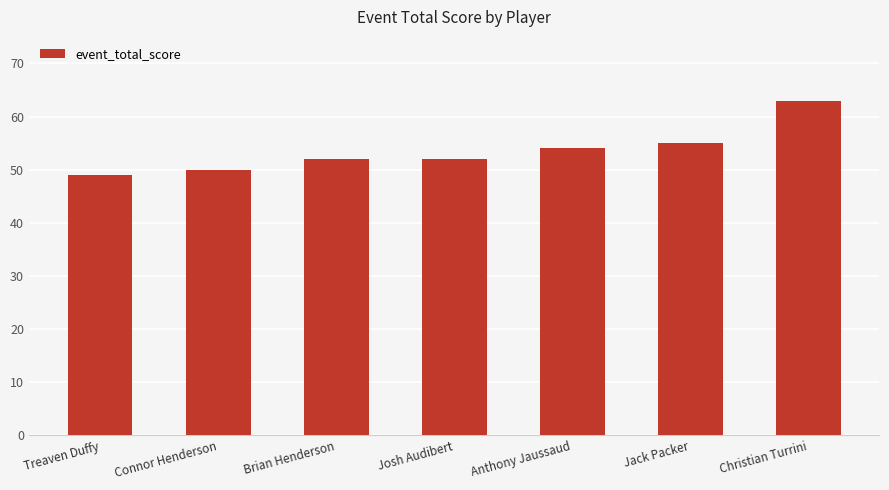

Read the value at Brian Henderson.

52